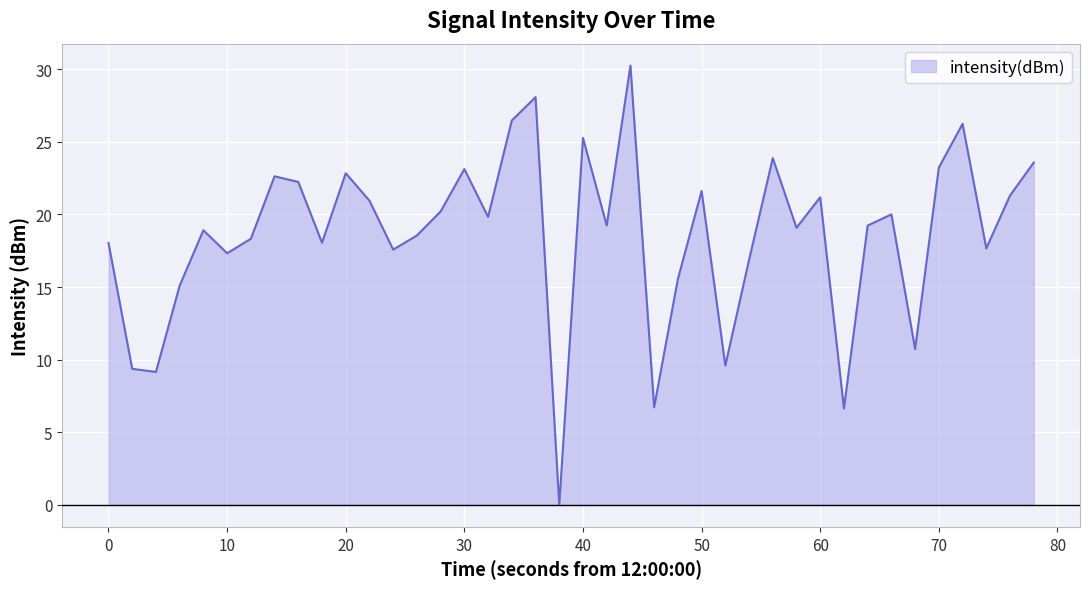

What is the greatest value displayed?

30.2